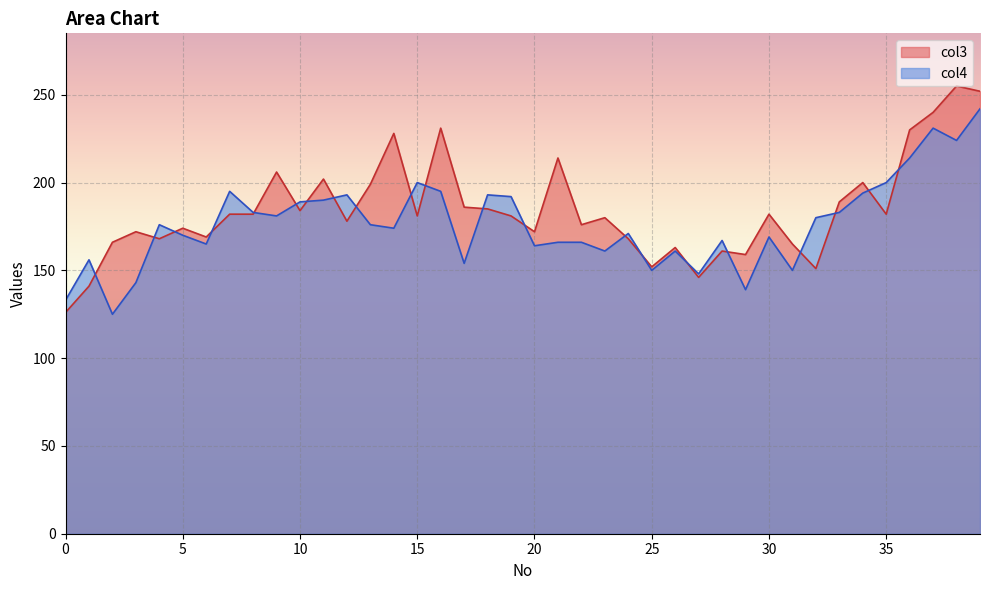

Rank the series by their maximum value, from lowest to highest.

col4, col3